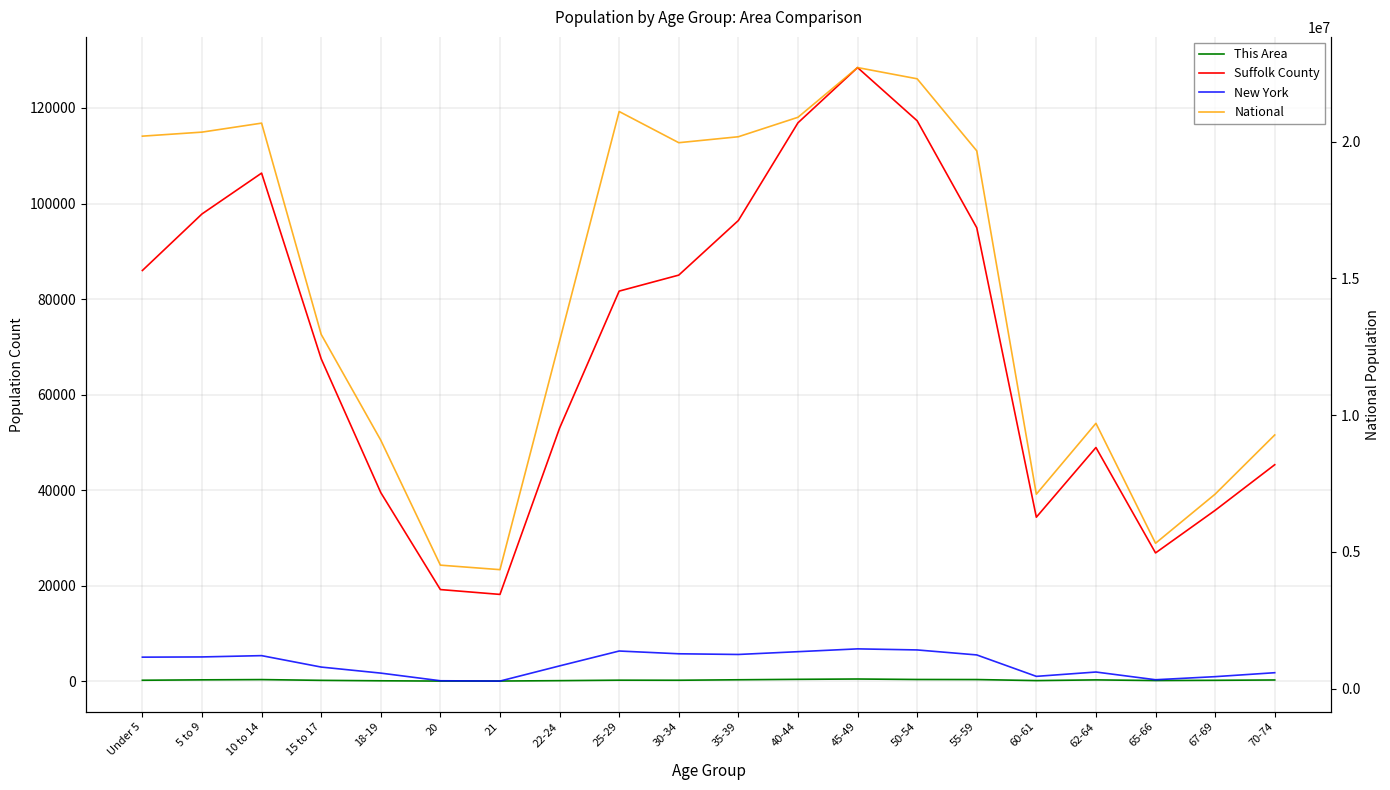

Count the number of categories in the chart.

20